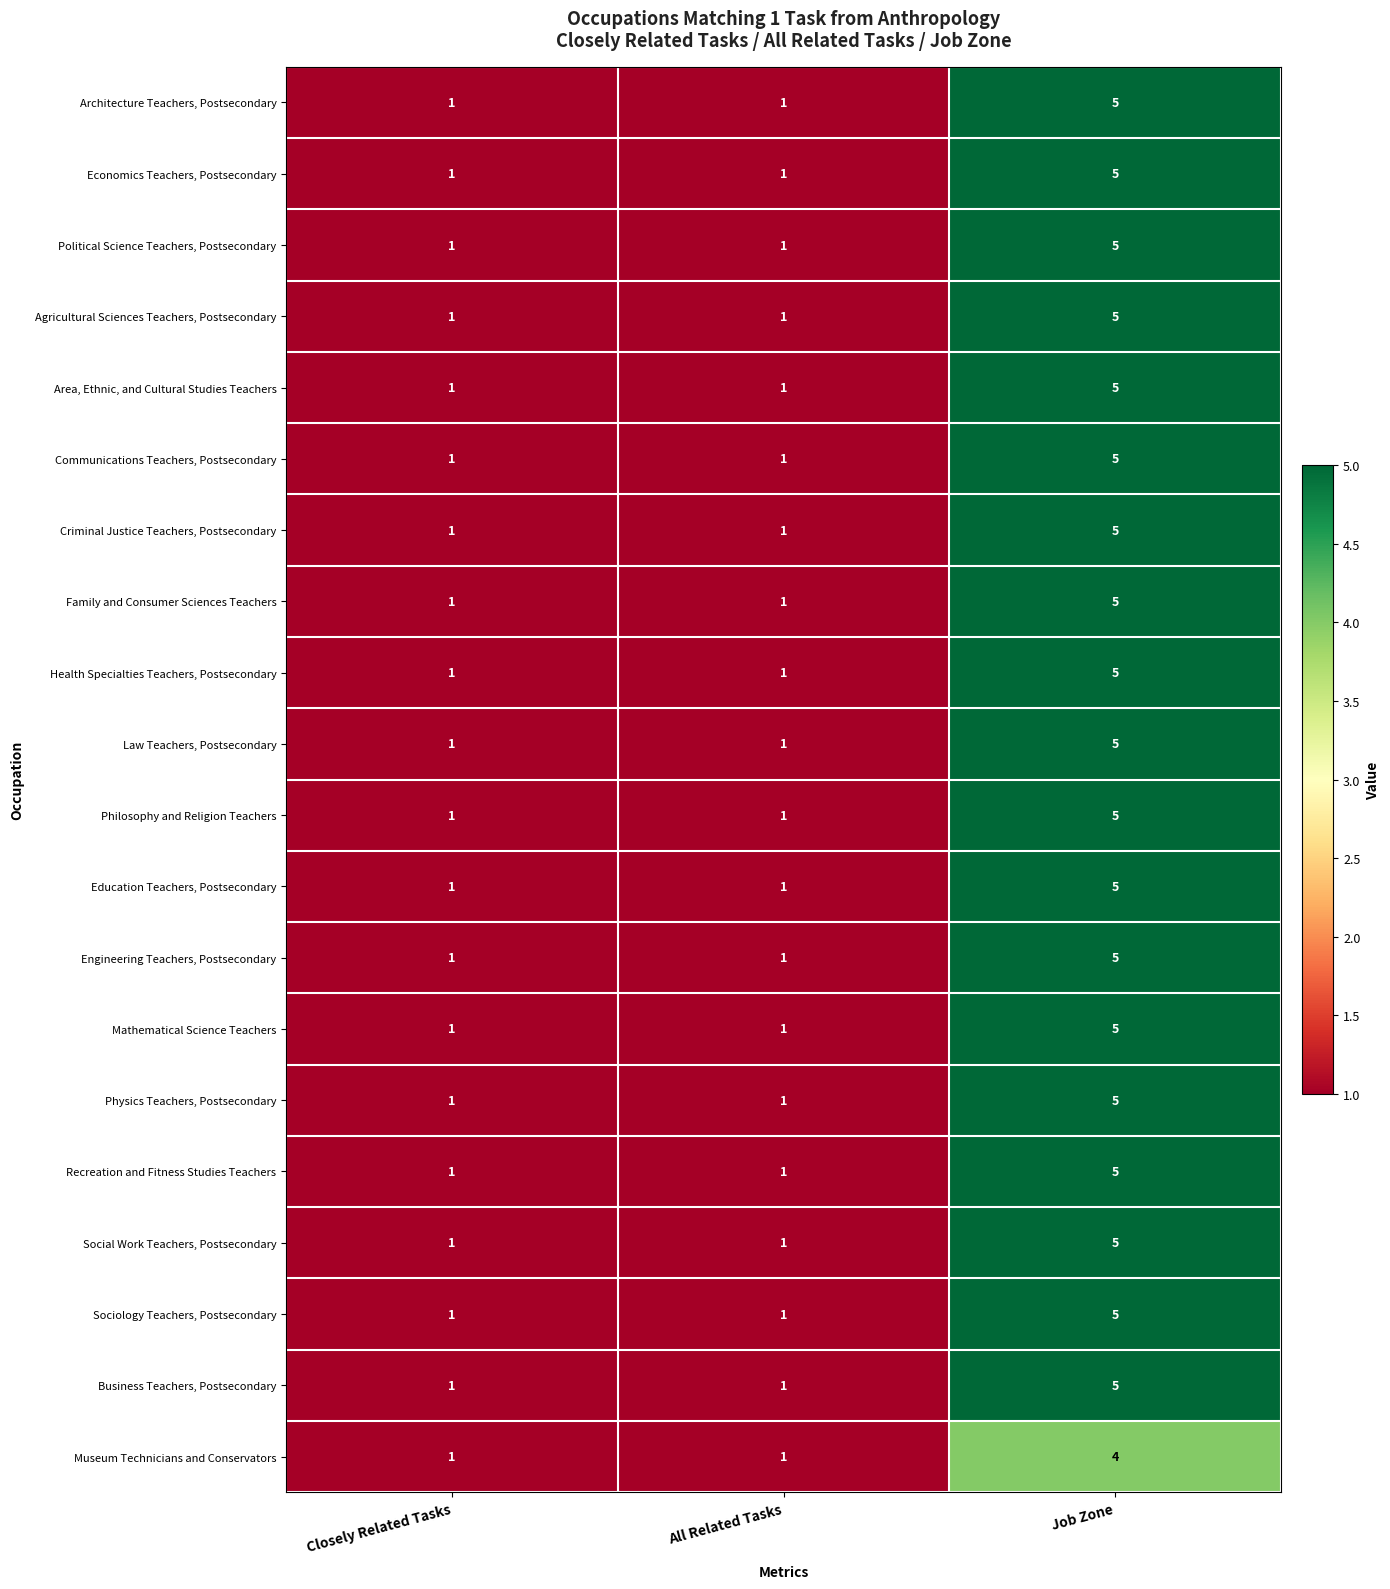

Is it true that Agricultural Sciences Teachers, Postsecondary equals 0 at Closely Related Tasks?

False